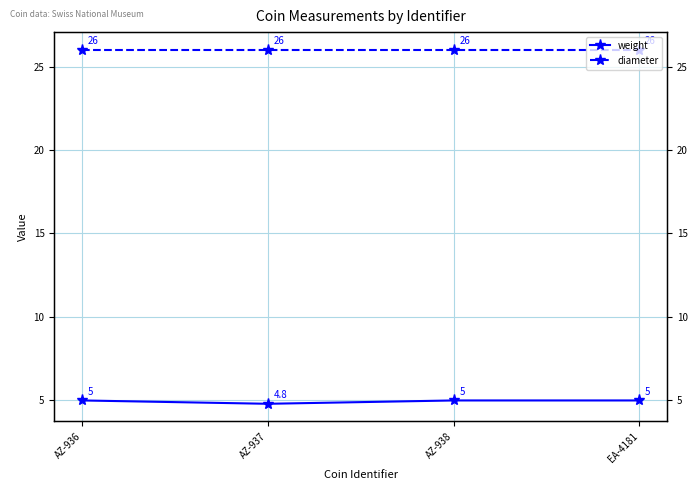

Which category has the lowest value in the weight series?

AZ-937